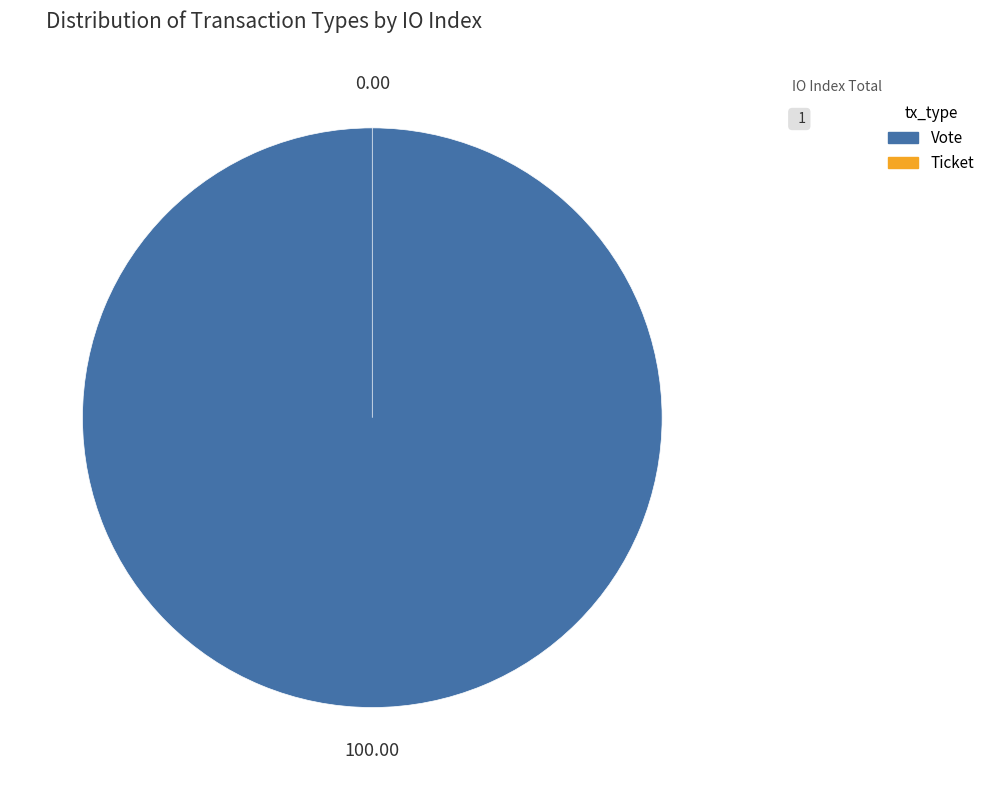

True or false: Ticket accounts for 0% of the total.

True